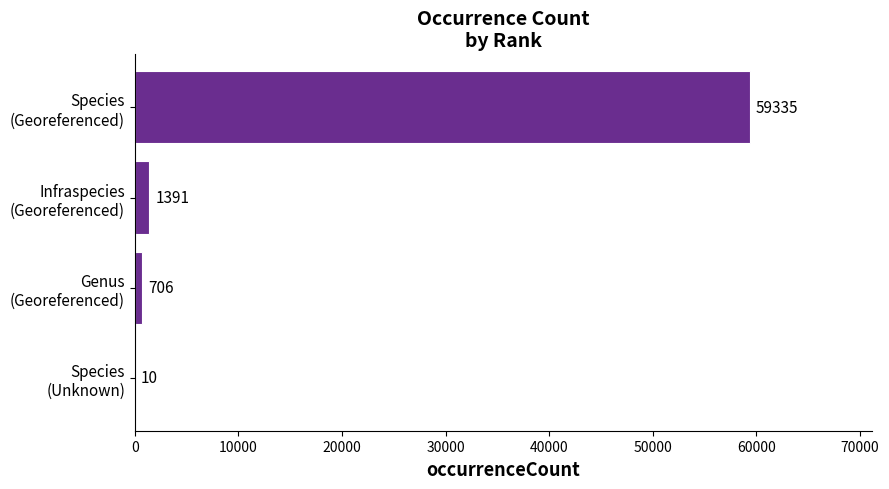

What is the sum of all values?

61442